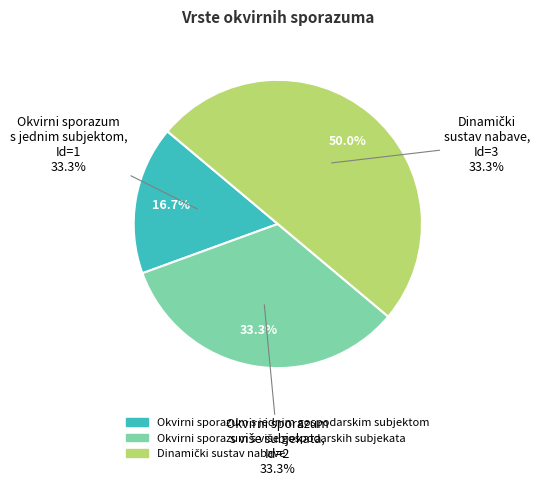

Combined, what portion of the pie is Okvirni sporazum s jednim gospodarskim subjektom and Dinamički sustav nabave?

66.7%